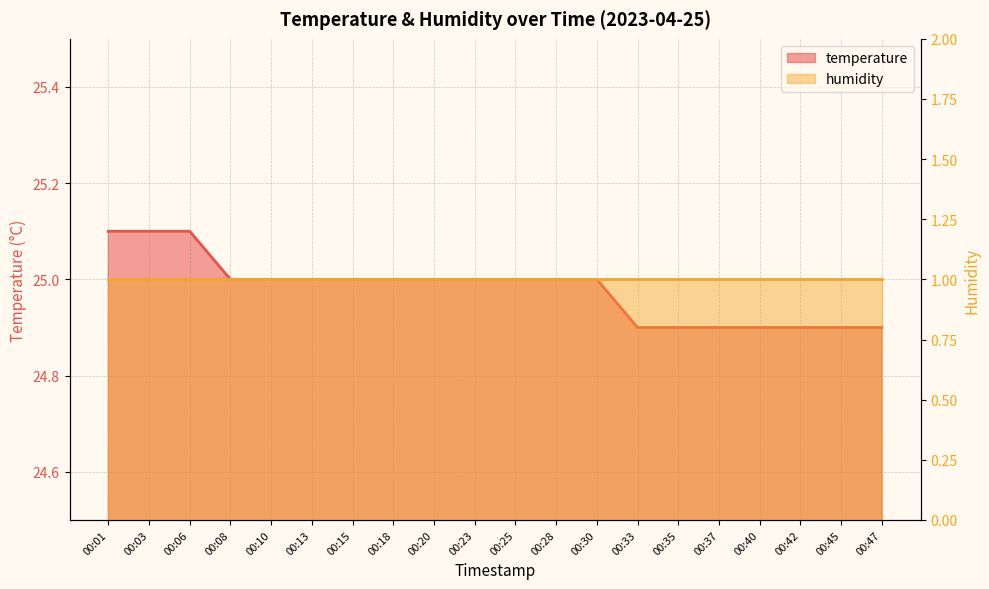

What is the approximate value at 00:20?

25.0